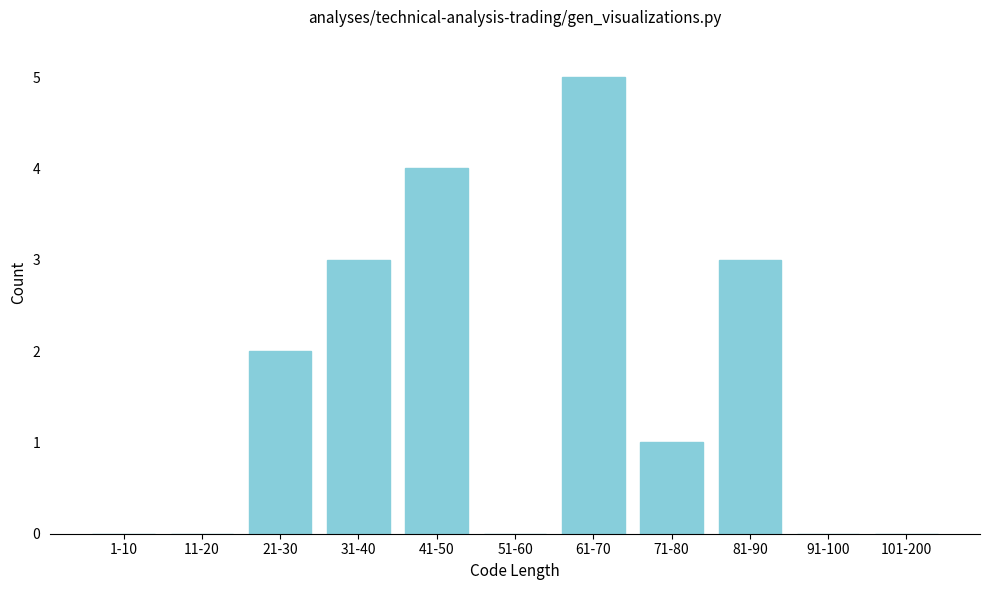

Reading left to right, extract all data points from this chart.

1-10=0	11-20=0	21-30=2	31-40=3	41-50=4	51-60=0	61-70=5	71-80=1	81-90=3	91-100=0	101-200=0